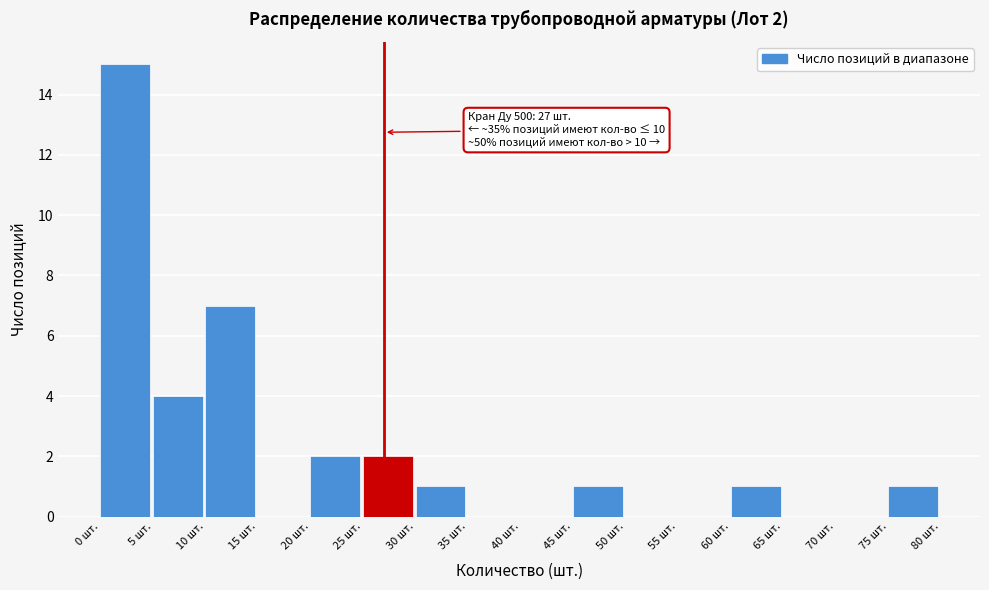

Reading left to right, what are all the values shown in this chart?

0 шт.=15	5 шт.=4	10 шт.=7	15 шт.=0	20 шт.=2	25 шт.=2	30 шт.=1	35 шт.=0	40 шт.=0	45 шт.=1	50 шт.=0	55 шт.=0	60 шт.=1	65 шт.=0	70 шт.=0	75 шт.=1